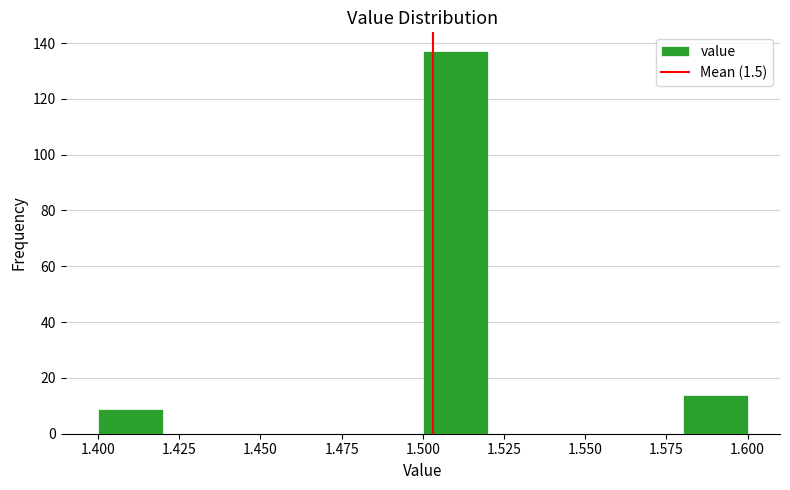

How tall is the bar that spans 1.40 to 1.42 on the x-axis? The values are not printed on the chart, so give them approximately, as read against the axis.

10